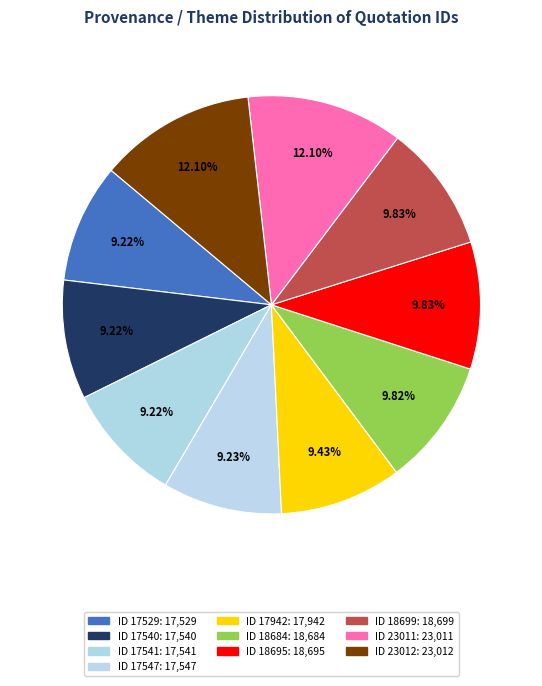

How many slices are in this pie chart?

10